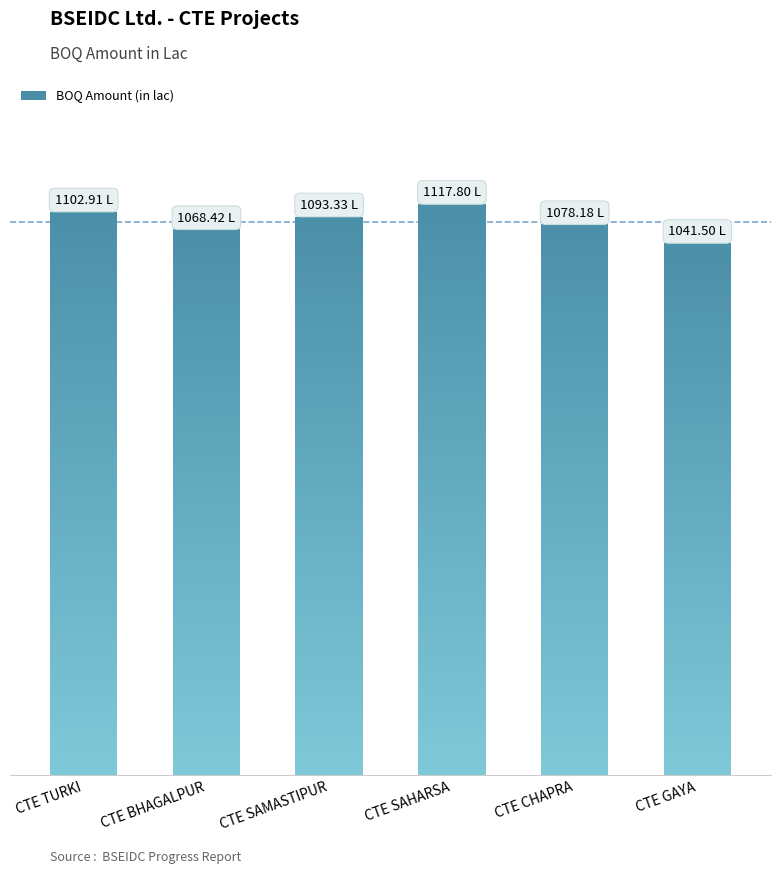

Where is the data nearest to the value 1079?

CTE CHAPRA